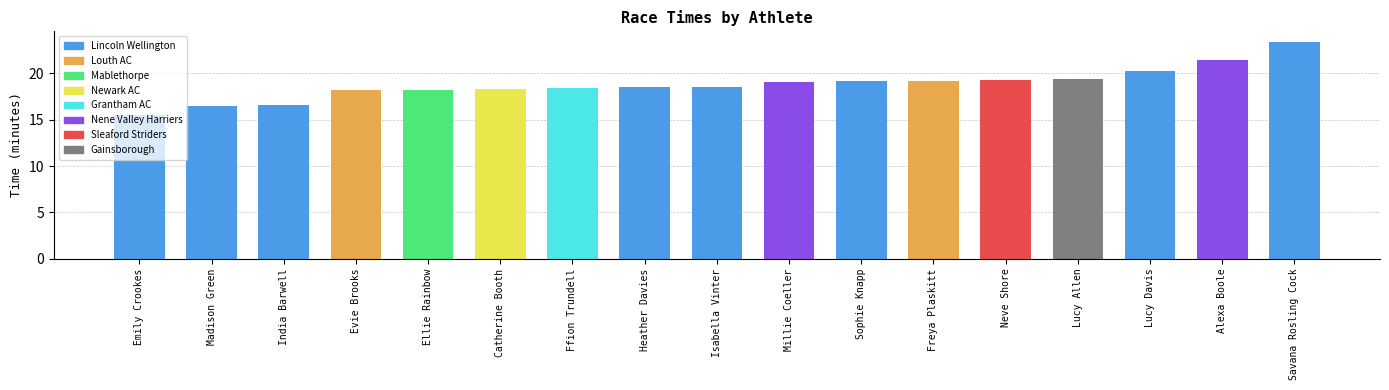

What is the label of the 17th bar from the left?

Savana Rosling Cock